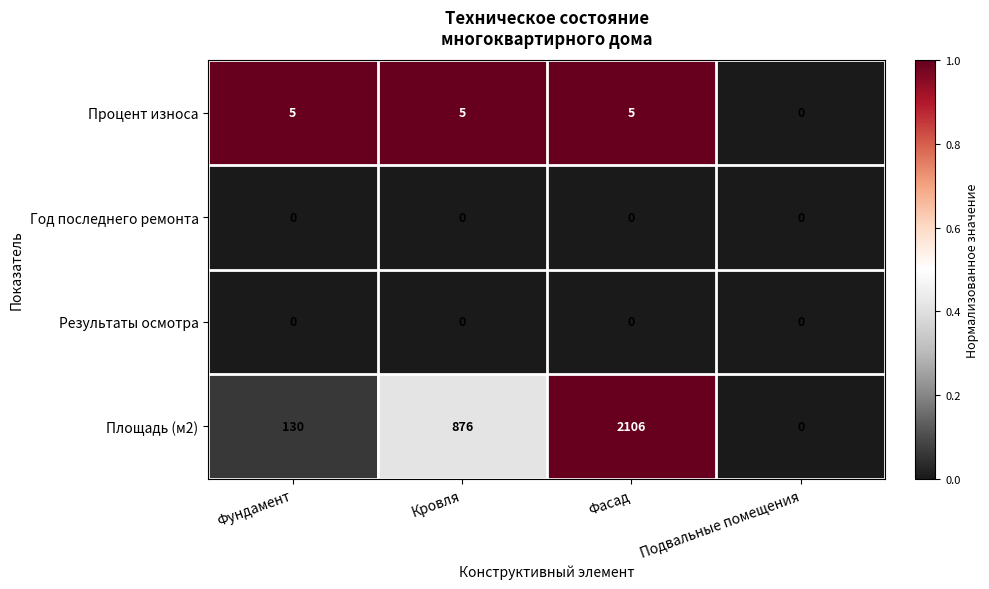

Reading left to right, extract all data points from this chart.

Процент износа: Фундамент=5	Кровля=5	Фасад=5	Подвальные помещения=0
Год последнего ремонта: Фундамент=0	Кровля=0	Фасад=0	Подвальные помещения=0
Результаты осмотра: Фундамент=0	Кровля=0	Фасад=0	Подвальные помещения=0
Площадь (м2): Фундамент=130	Кровля=876	Фасад=2106	Подвальные помещения=0